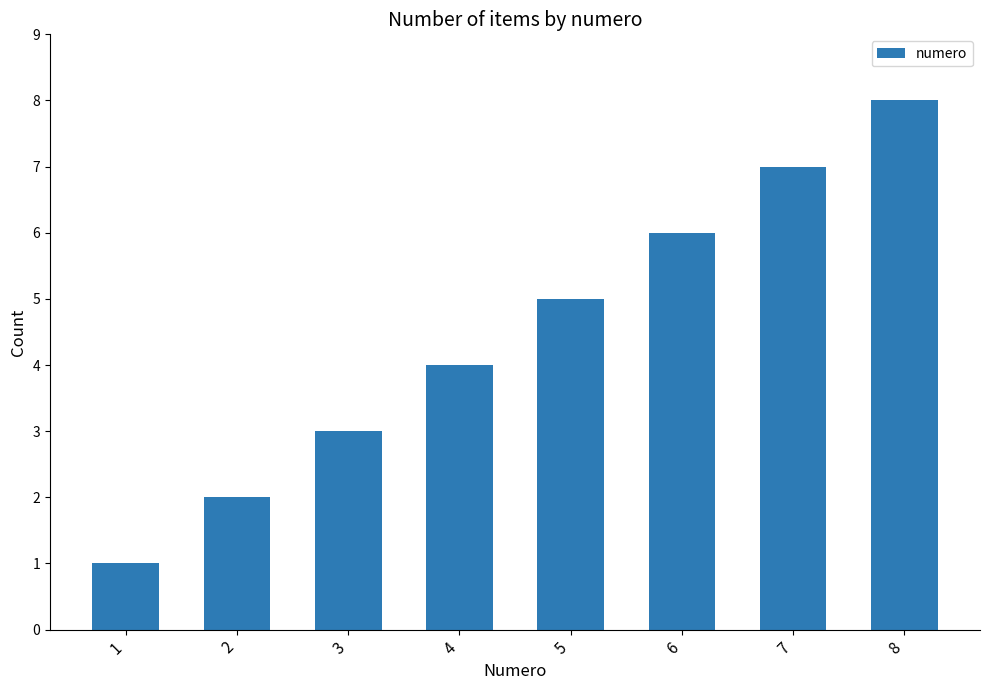

What is the greatest value displayed?

8